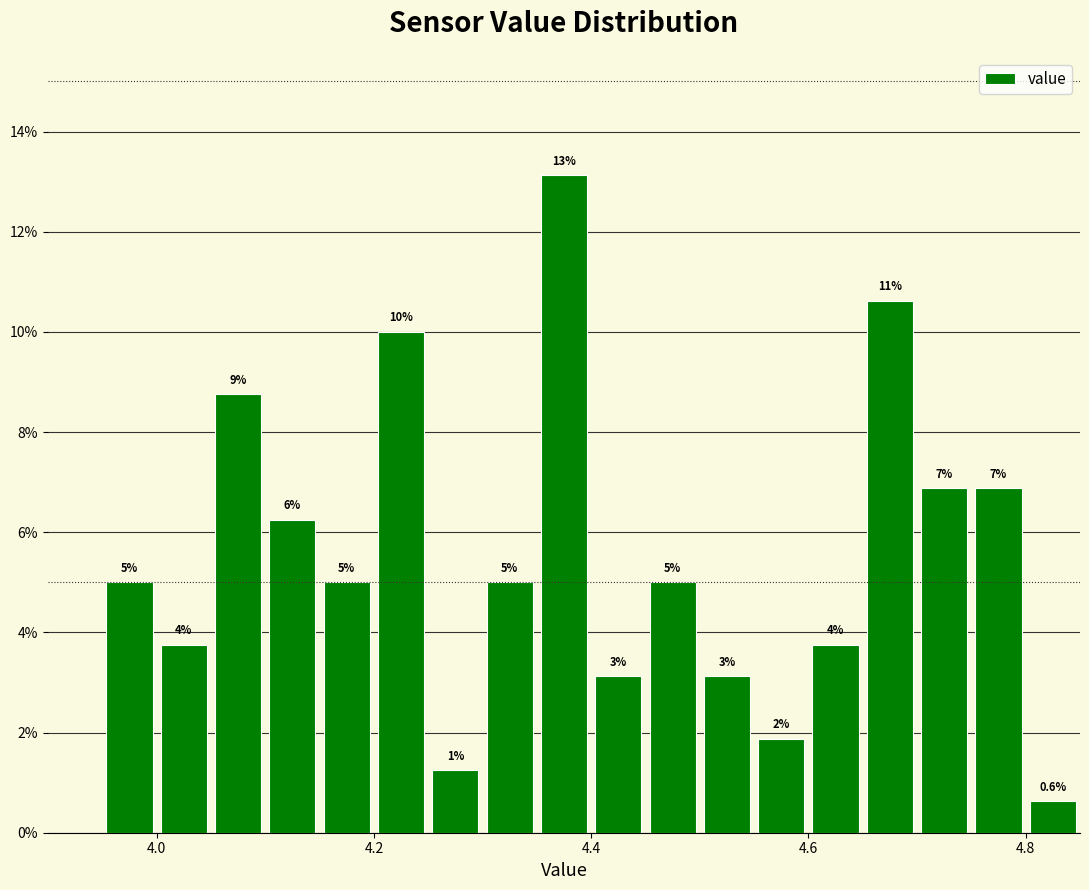

Read against the x-axis, roughly where is the centre of the tallest bar?

4.38